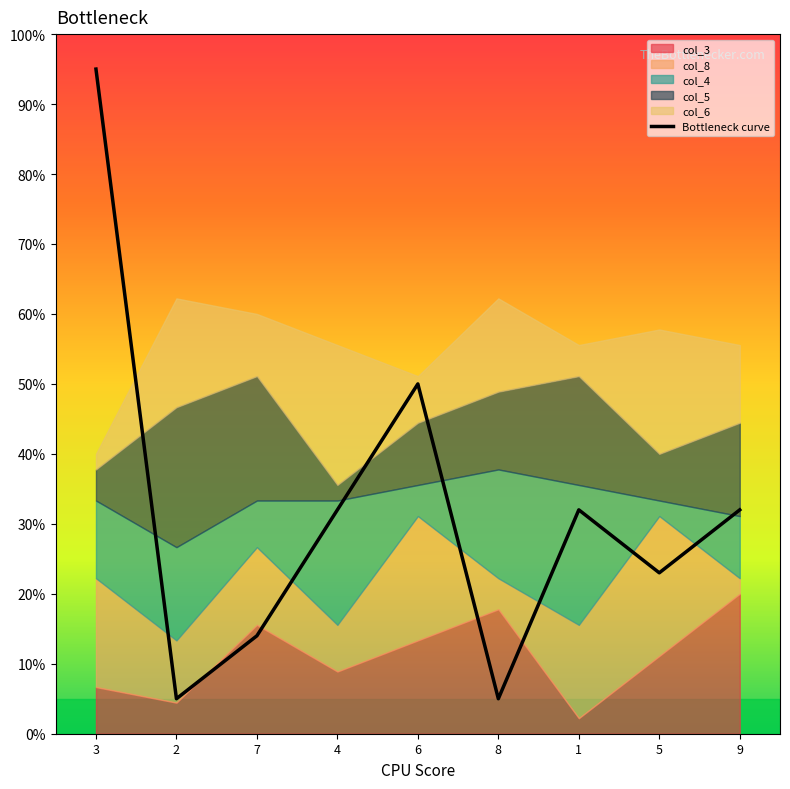

How many values are below 32?

4